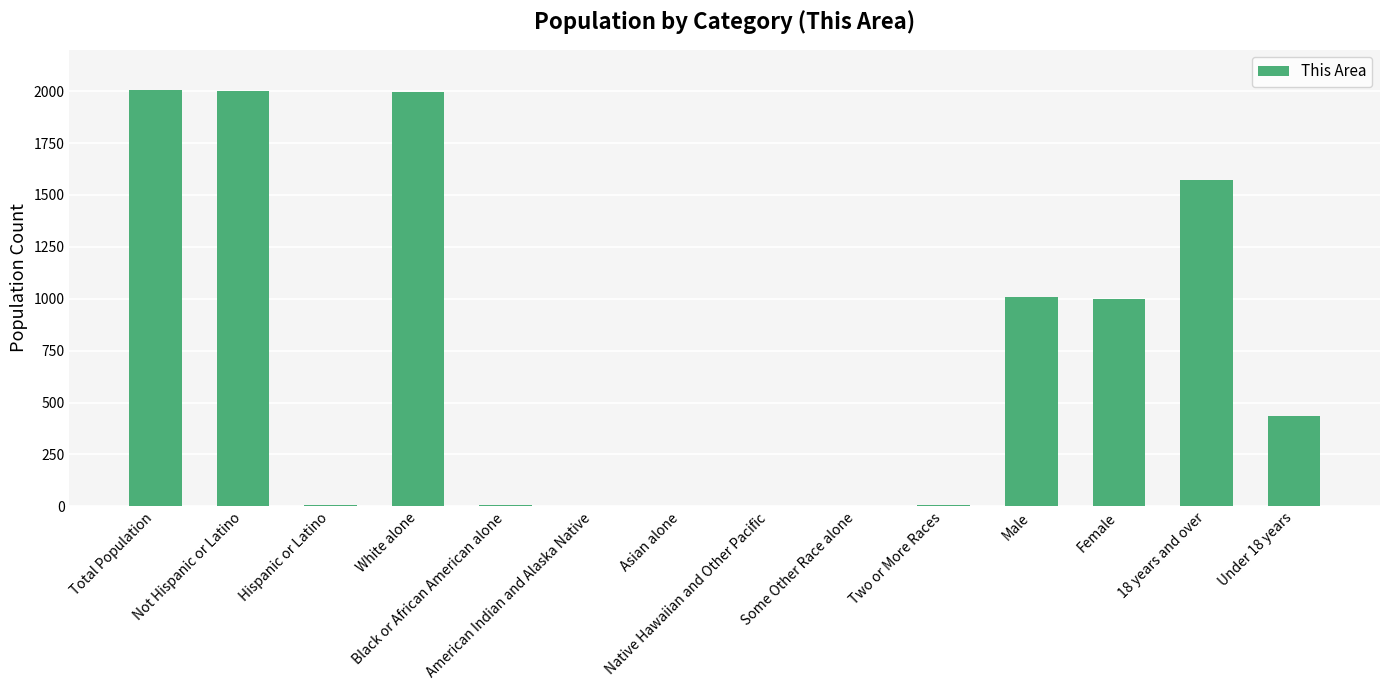

What is the label of the 11th bar from the right?

White alone